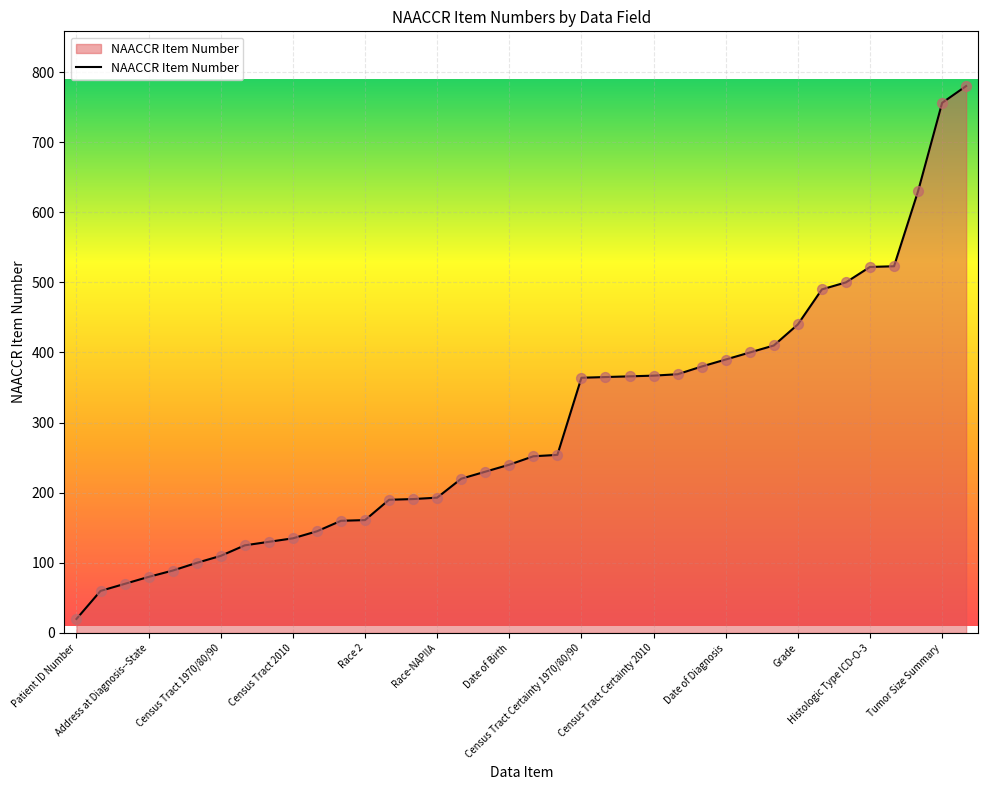

What is the minimum value shown in the chart?

20